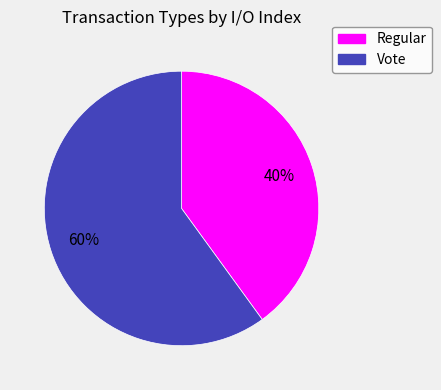

Do Regular and Vote together represent more than half of the pie?

Yes